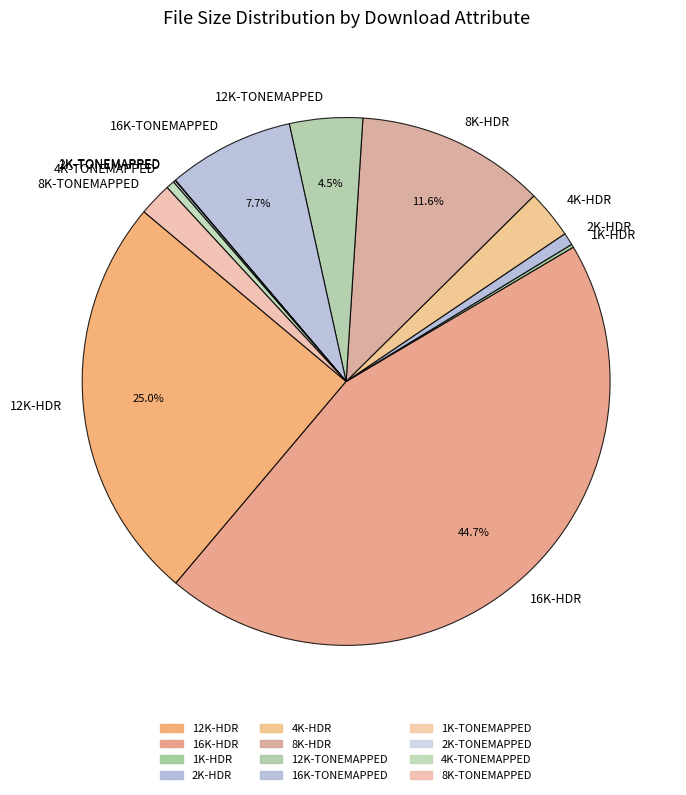

Which category has the biggest portion of the pie?

16K-HDR